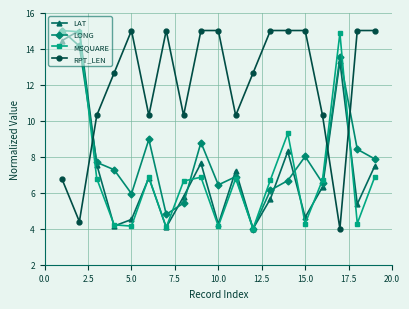

Does the chart have visible grid lines?

Yes